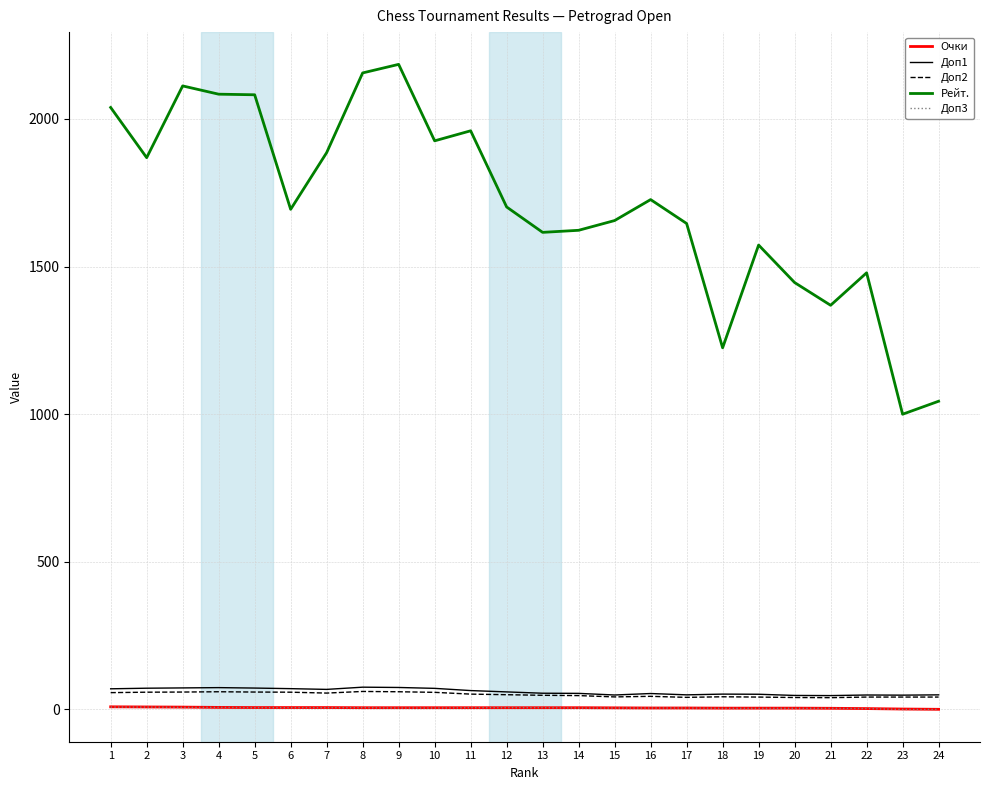

Is it true that Доп3 equals 5.0 at 9?

True